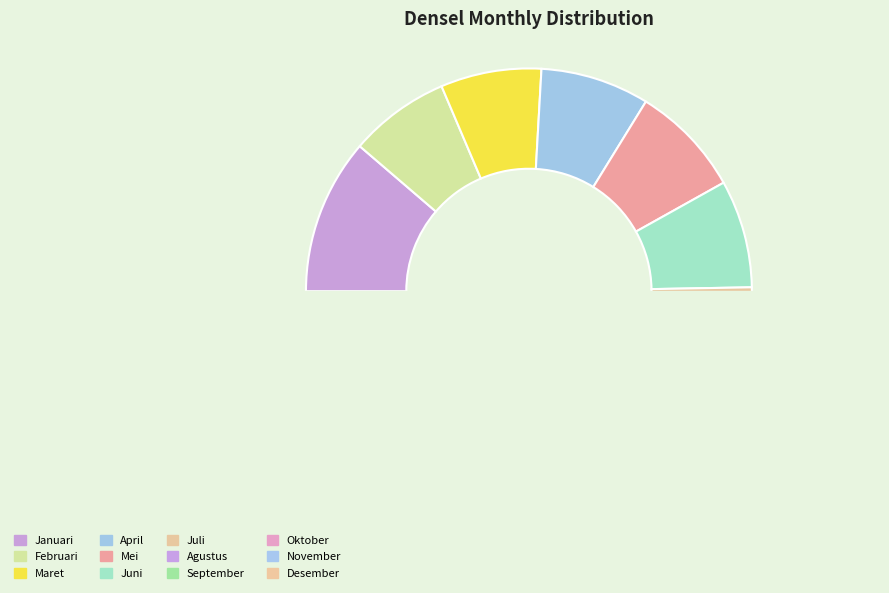

What is the change in value from April to Desember?

+411